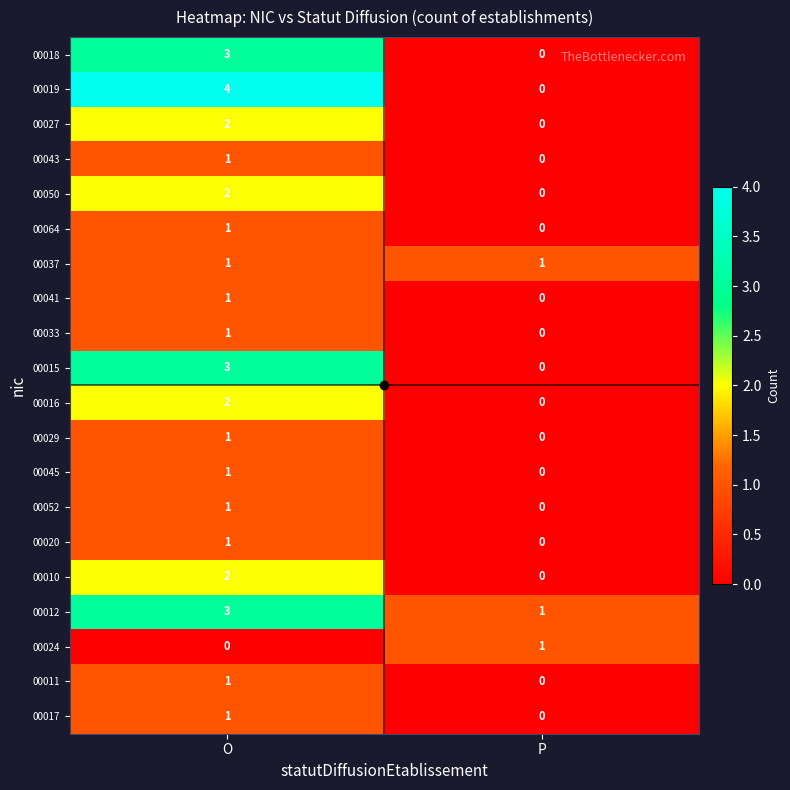

What is the difference between the maximum and minimum values in the 00015 series?

3